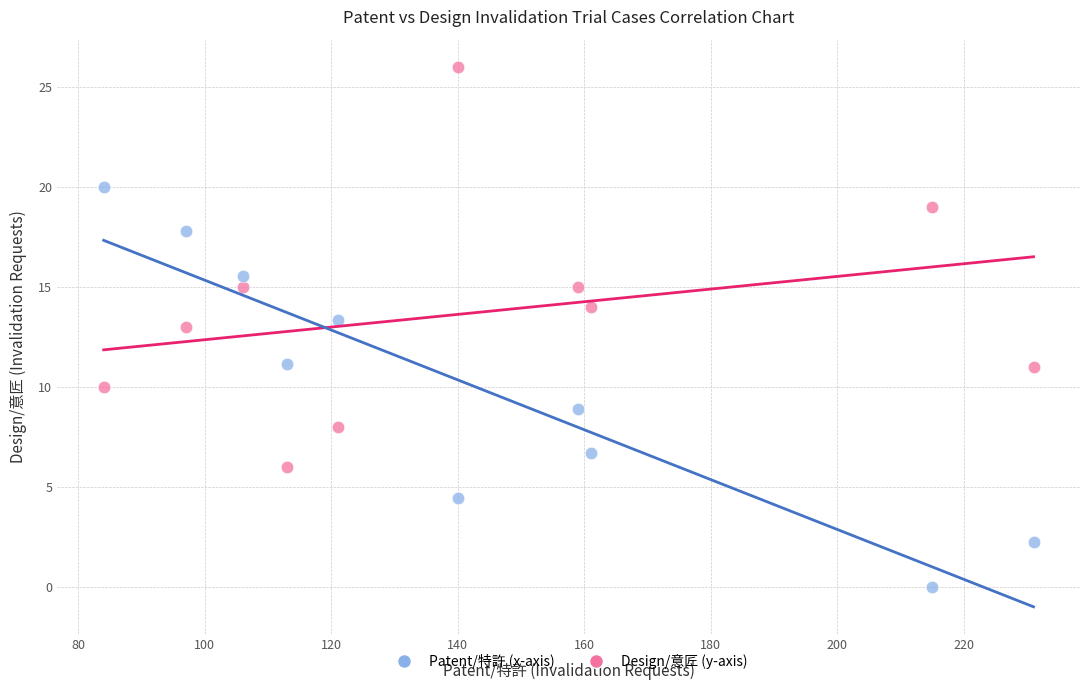

Across all data points, what is the range of X values (max minus min)?

147.0